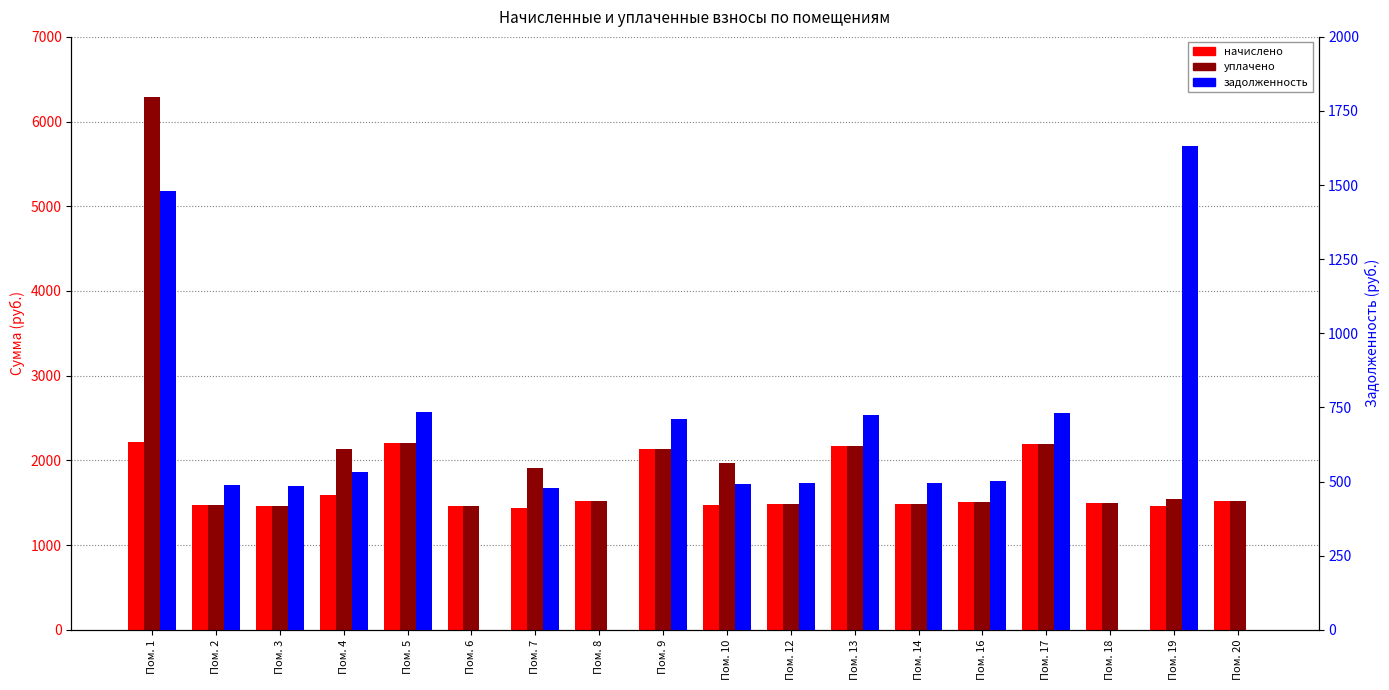

How many values in the начислено series exceed 1504?

9